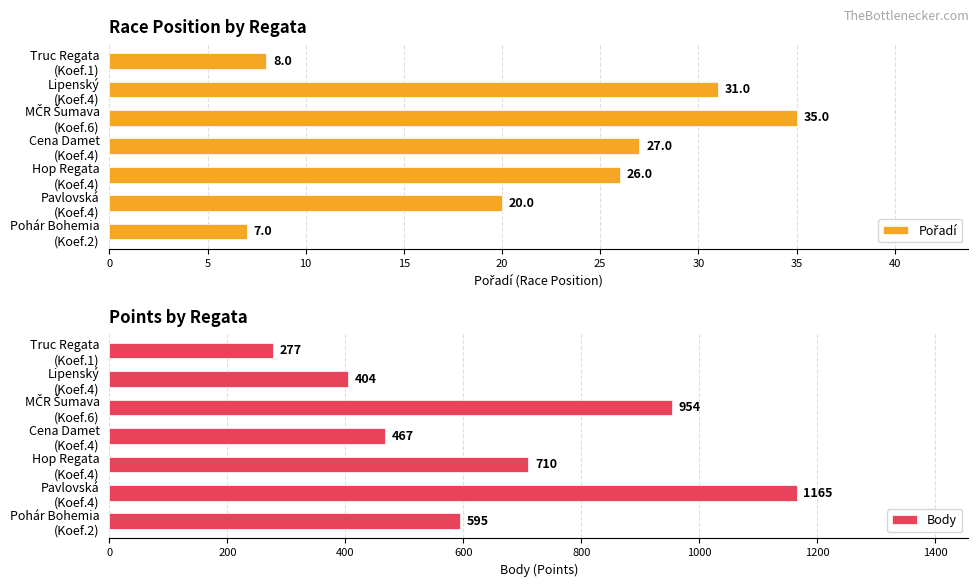

How many values in the Body series exceed 595?

3